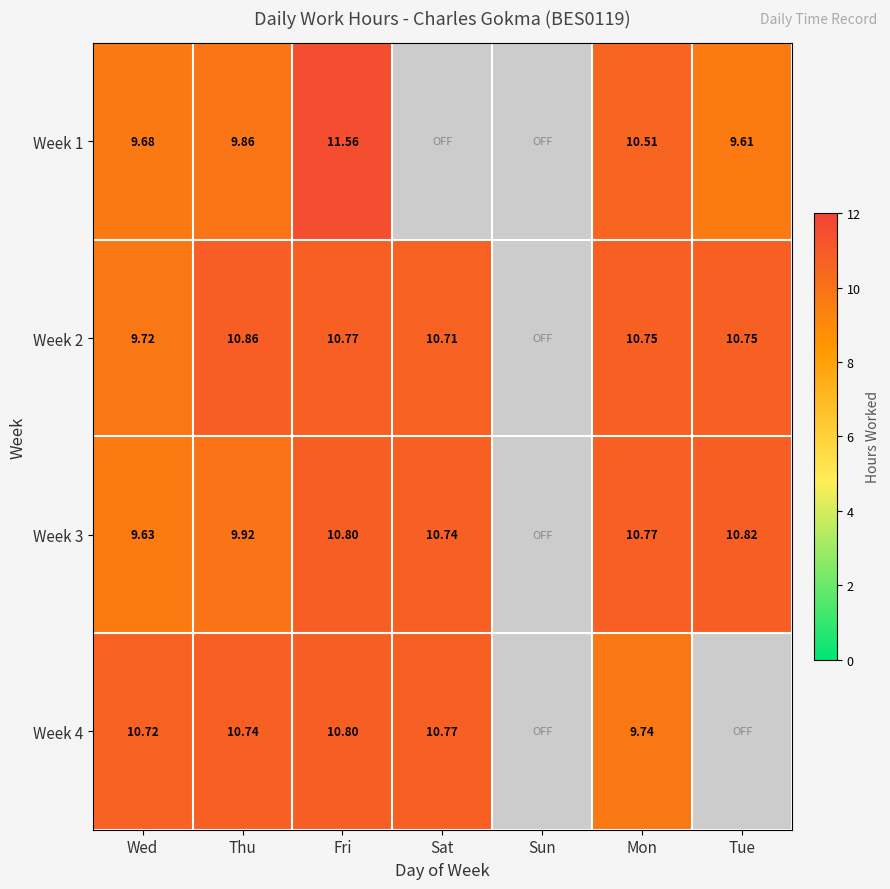

Is the value of Week 4 at Wed greater than the value of Week 3 at Tue?

No